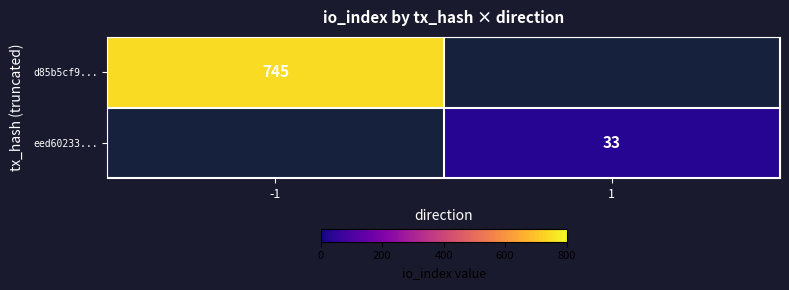

What is the greatest value displayed?

745